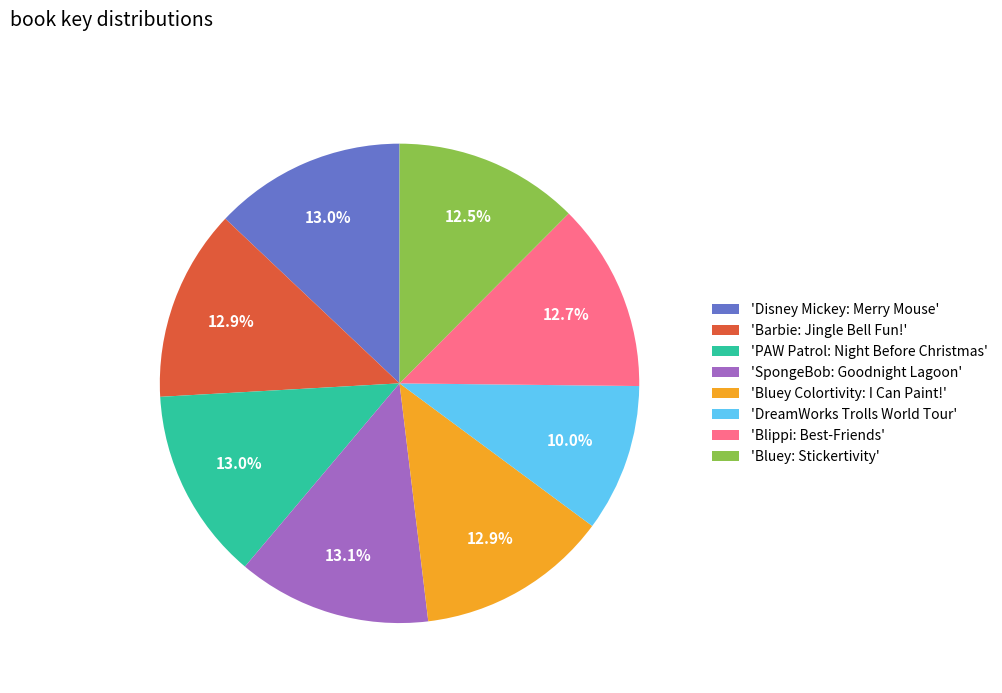

How much of the chart is everything except 'Barbie: Jingle Bell Fun!'?

87.1%